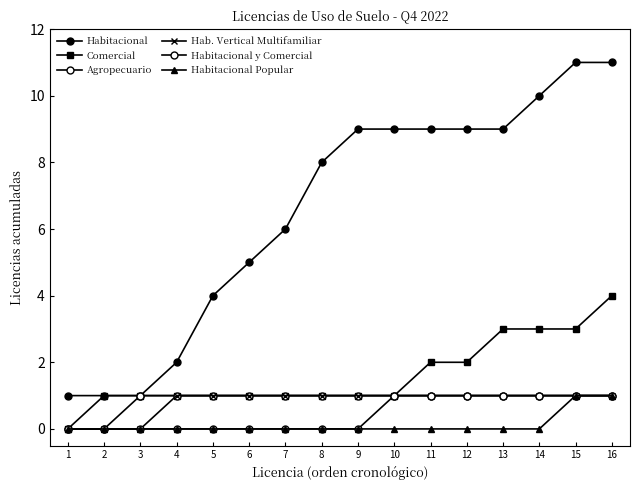

The value of Habitacional y Comercial at 6 is 0. True or false?

True